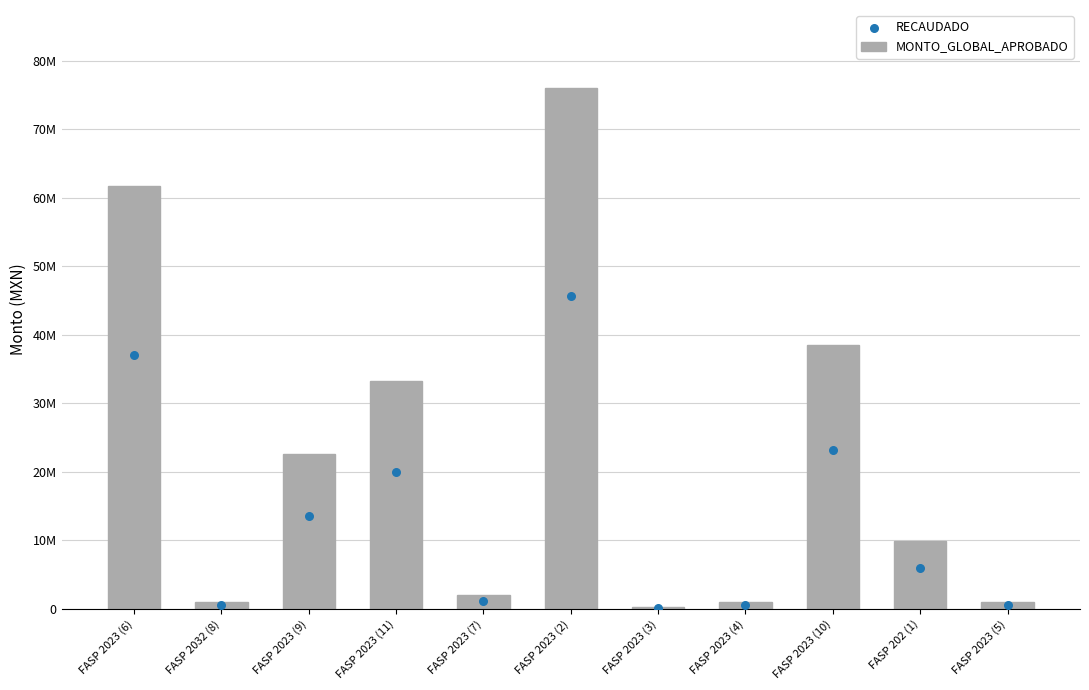

What are all the series names shown in the legend?

MONTO_GLOBAL_APROBADO, RECAUDADO